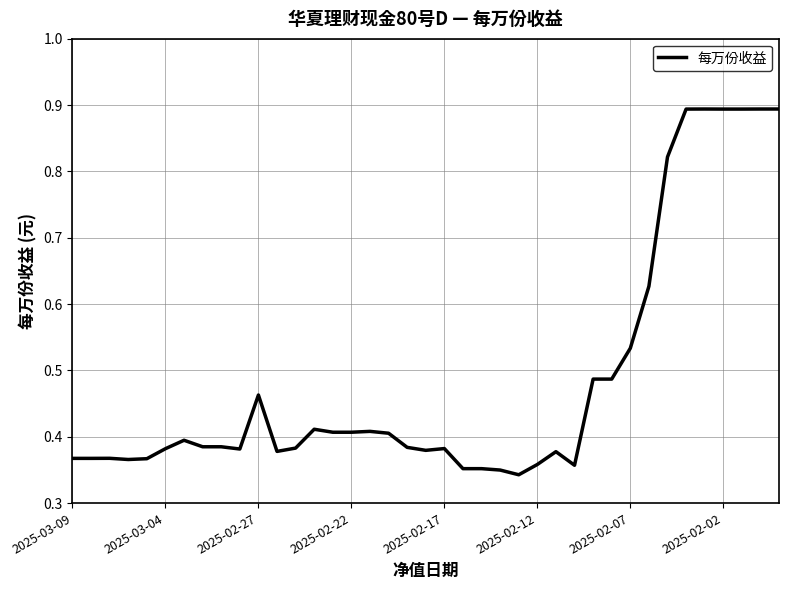

What is the greatest value displayed?

0.9